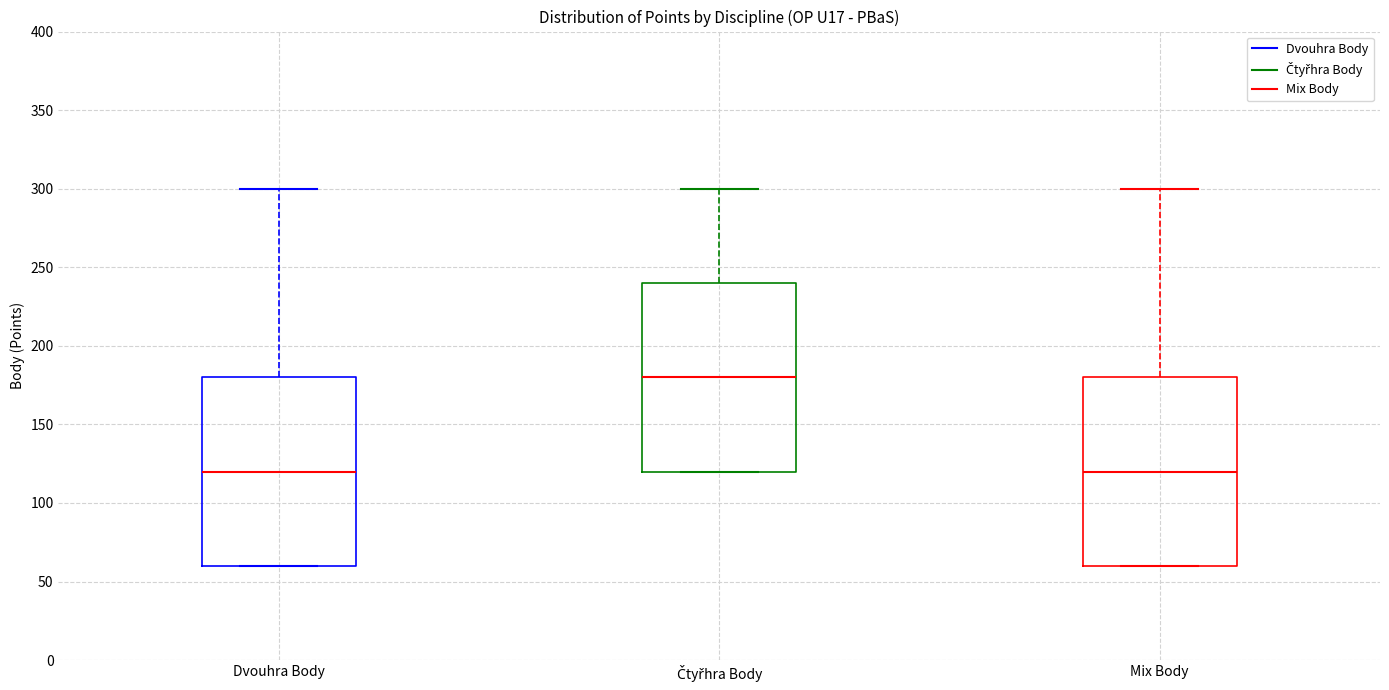

Reading left to right, read every box against the y-axis: the position of its median line, the range the box covers, and the ends of its whiskers. The values are not printed on the chart, so give them approximately, as read against the axis.

Dvouhra Body: median 120, box 60 to 180, whiskers 60 to 300
Čtyřhra Body: median 180, box 120 to 240, whiskers 120 to 300
Mix Body: median 120, box 60 to 180, whiskers 60 to 300